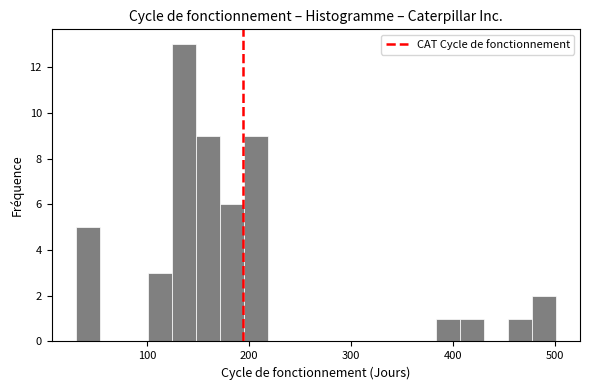

Around what value on the x-axis is the tallest bar? Give the approximate position of its centre, as read against the axis.

140